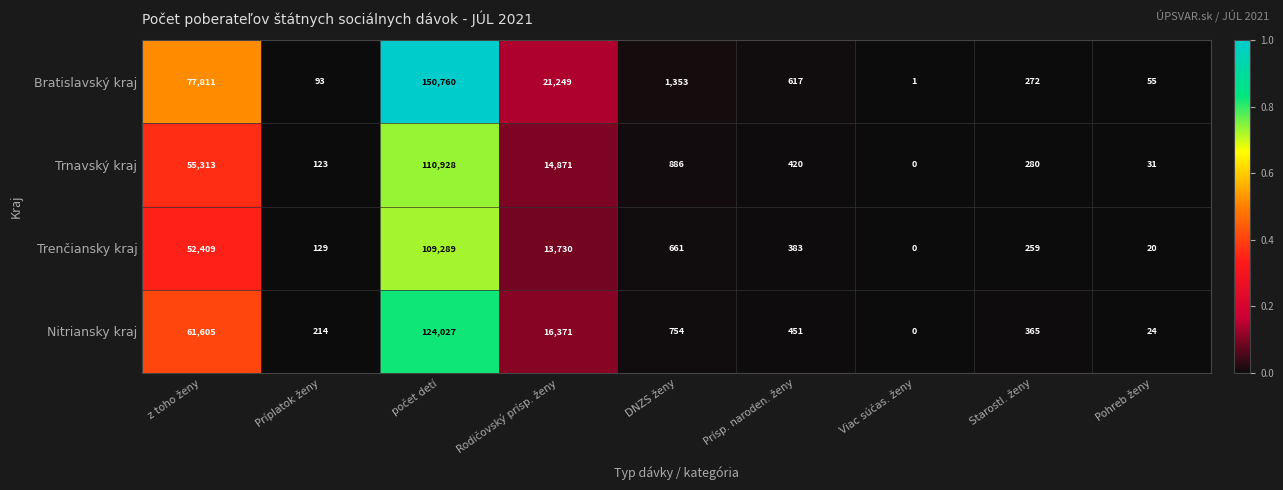

Which category has the highest value across all series?

počet detí